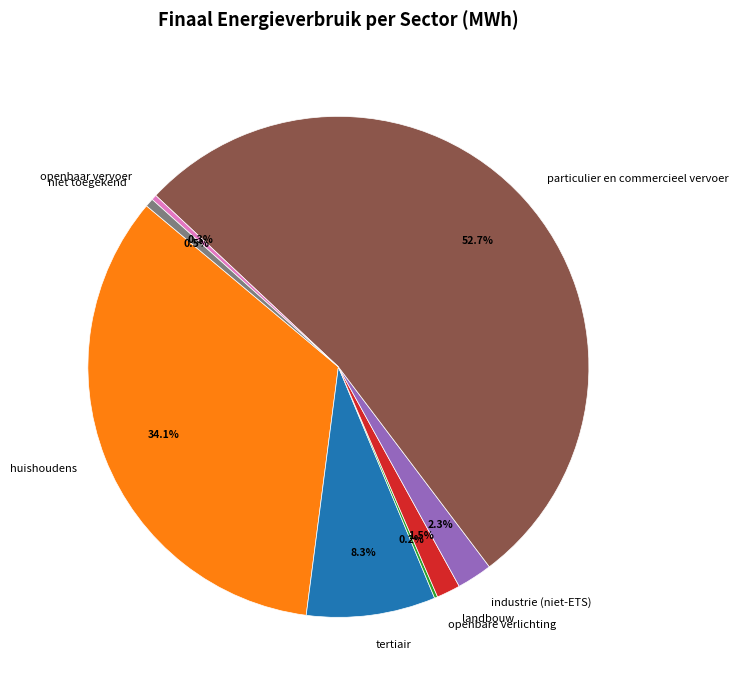

Do tertiair and huishoudens together represent more than half of the pie?

No